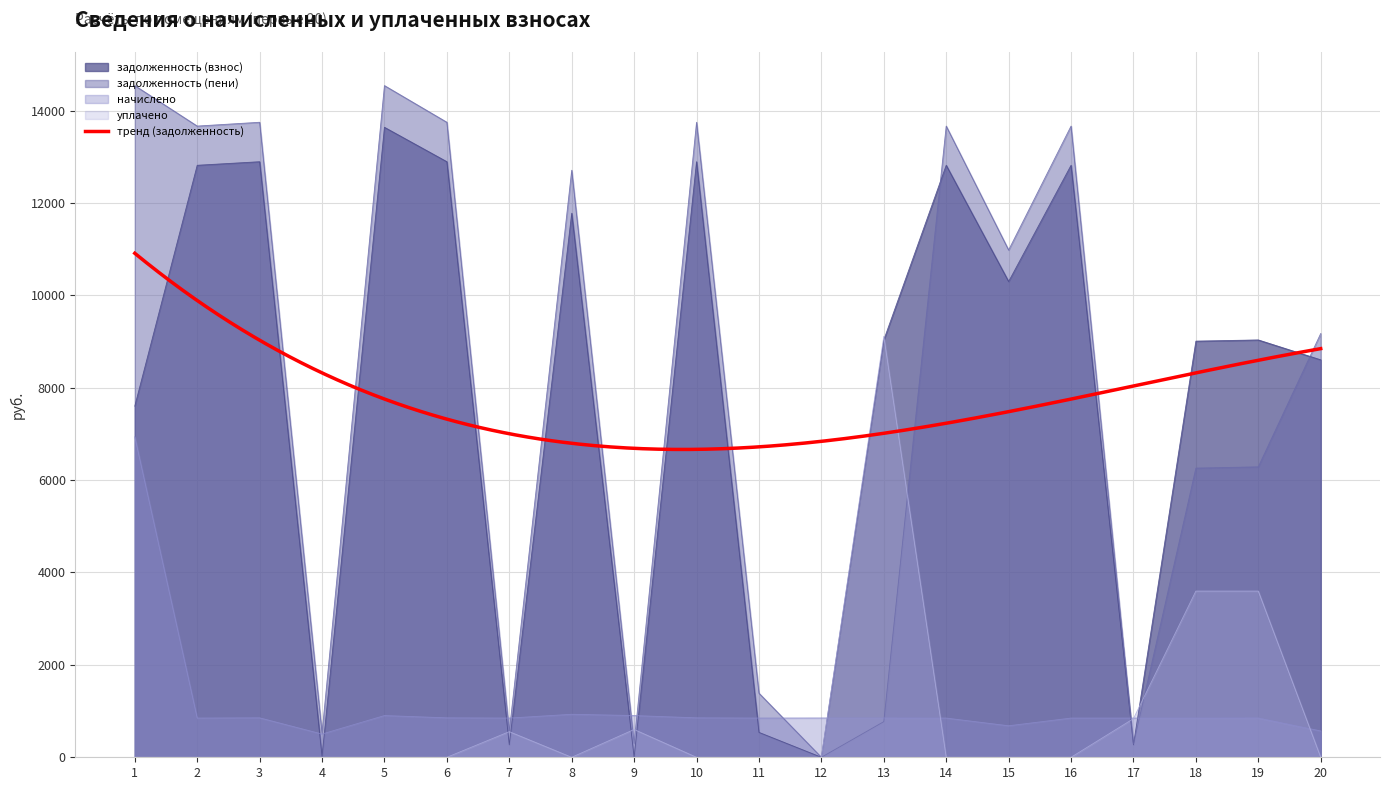

How many data points does each series have?

20